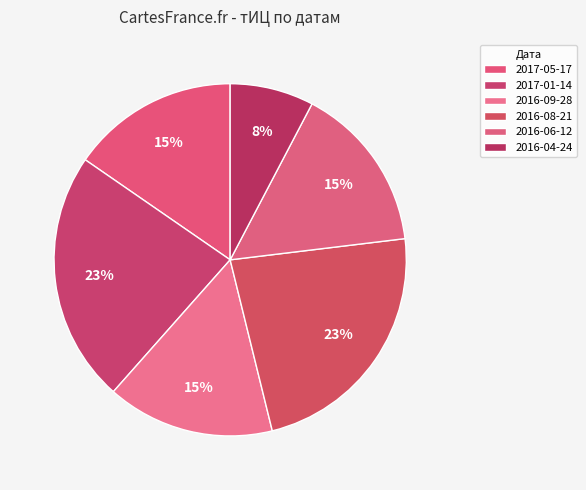

How many slices are in this pie chart?

6